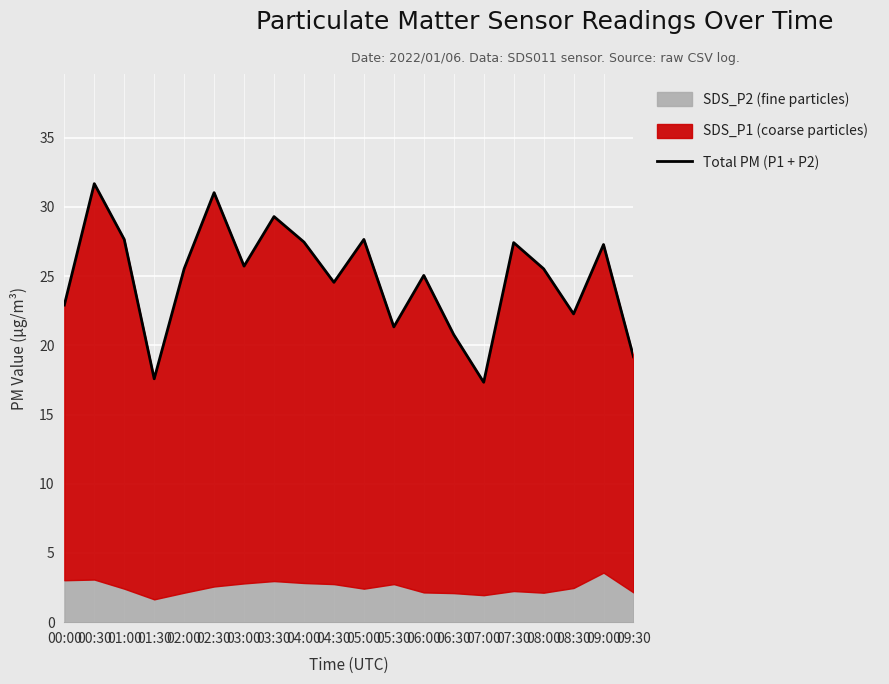

What is the difference between the maximum and minimum values?

14.3